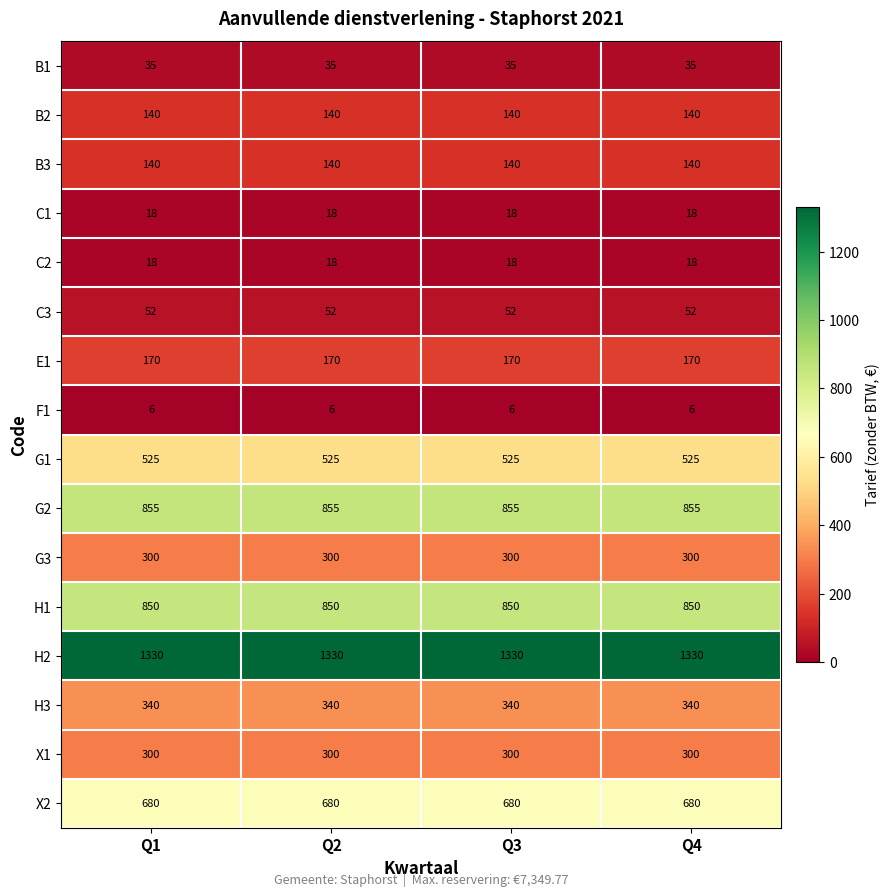

The value of G1 at Q4 is 360. True or false?

False